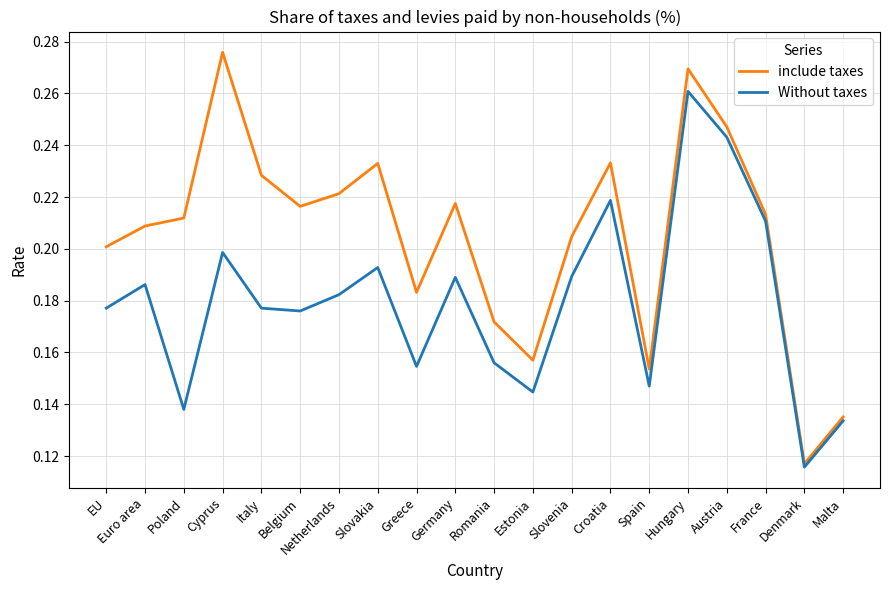

True or false: include taxes has more than 2 interior local peaks.

True